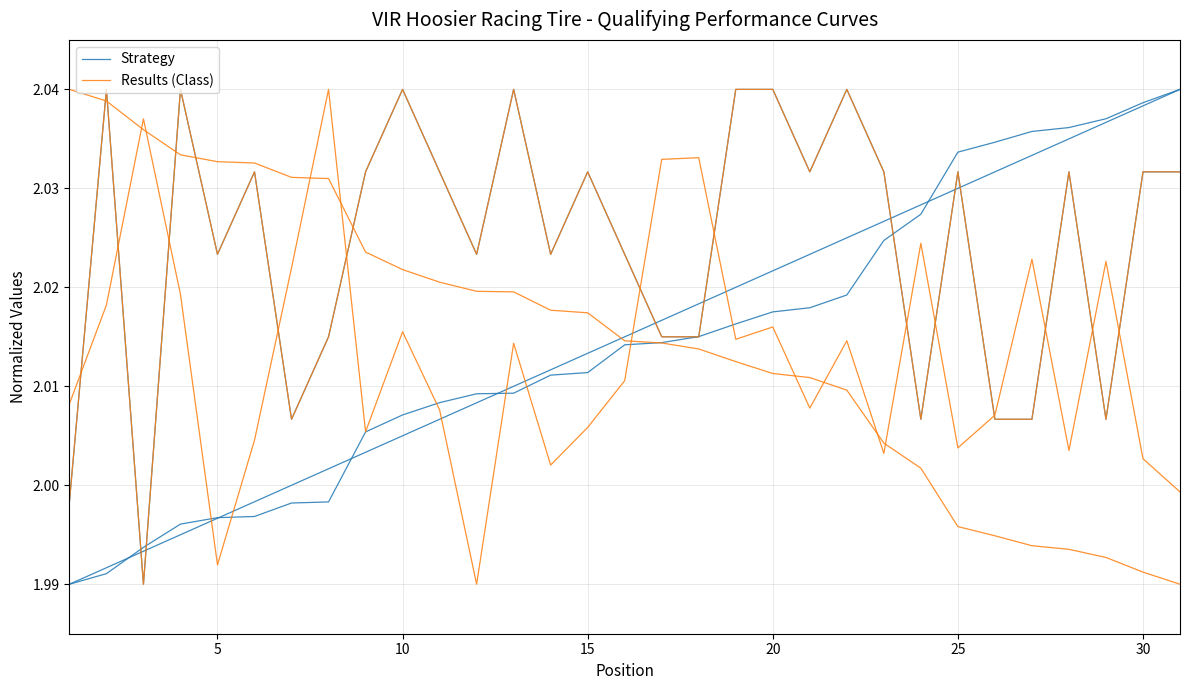

After their last crossing, which series has the higher values: Results (Class) or Strategy?

Strategy